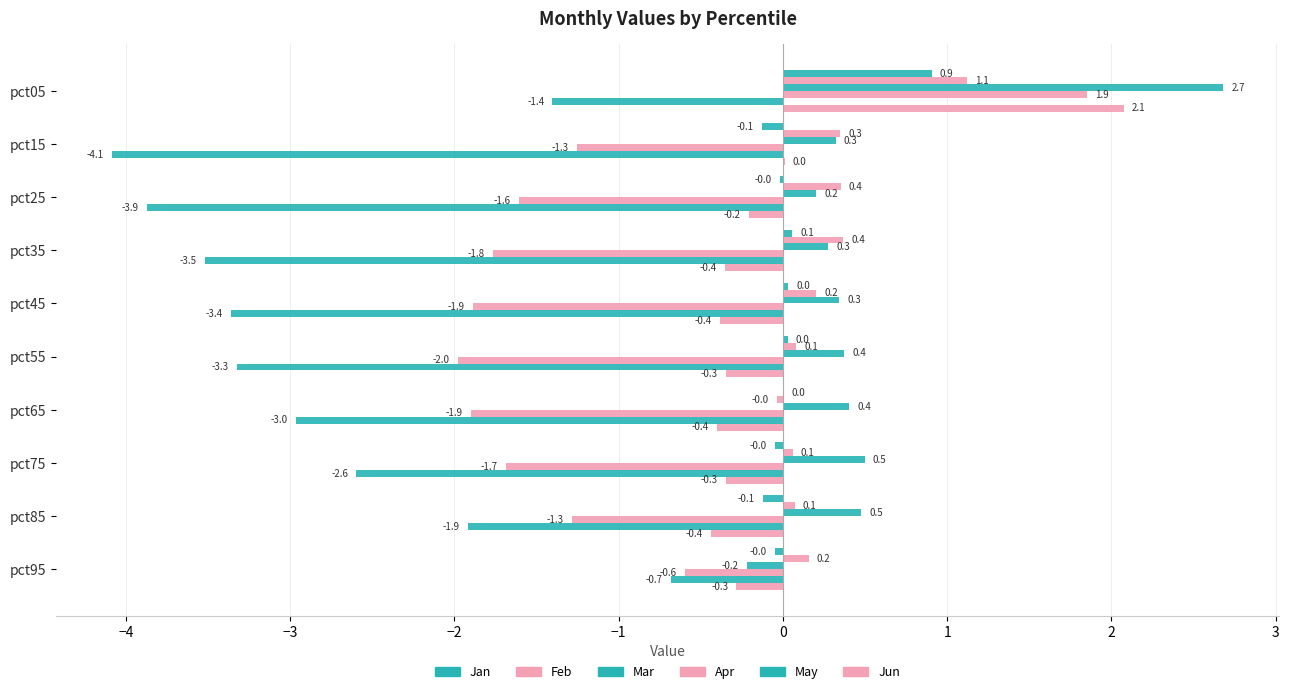

Reading right to left, extract all data points from this chart.

Jan: -0.0	-0.1	-0.0	0.0	0.0	0.0	0.1	-0.0	-0.1	0.9
Feb: 0.2	0.1	0.1	-0.0	0.1	0.2	0.4	0.4	0.3	1.1
Mar: -0.2	0.5	0.5	0.4	0.4	0.3	0.3	0.2	0.3	2.7
Apr: -0.6	-1.3	-1.7	-1.9	-2.0	-1.9	-1.8	-1.6	-1.3	1.9
May: -0.7	-1.9	-2.6	-3.0	-3.3	-3.4	-3.5	-3.9	-4.1	-1.4
Jun: -0.3	-0.4	-0.3	-0.4	-0.3	-0.4	-0.4	-0.2	0.0	2.1